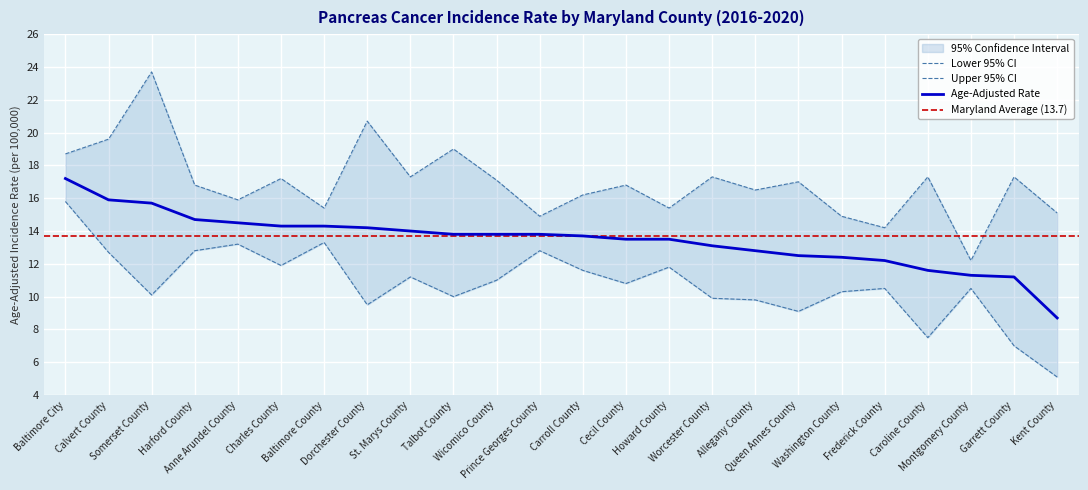

Which series has the largest range (max minus min)?

Upper 95% CI